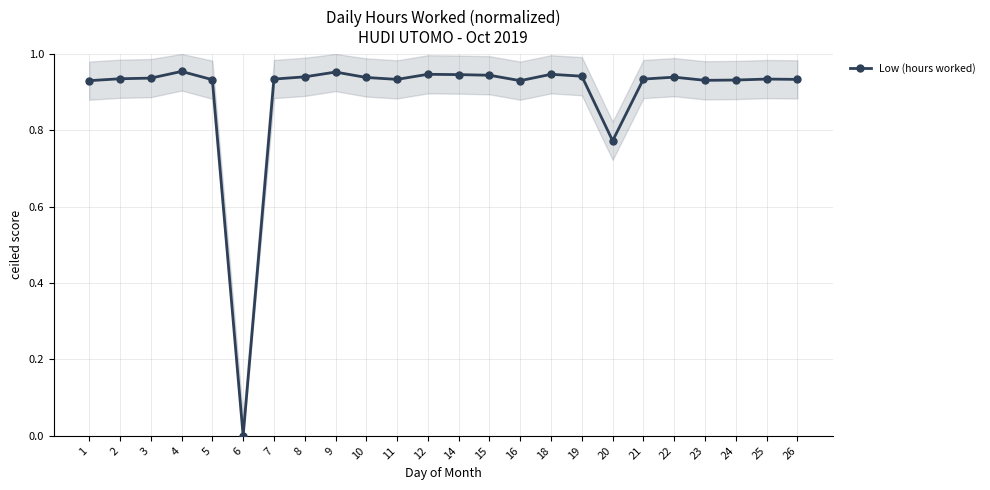

How many interior local valleys (lower than both neighbors) does the data have?

5